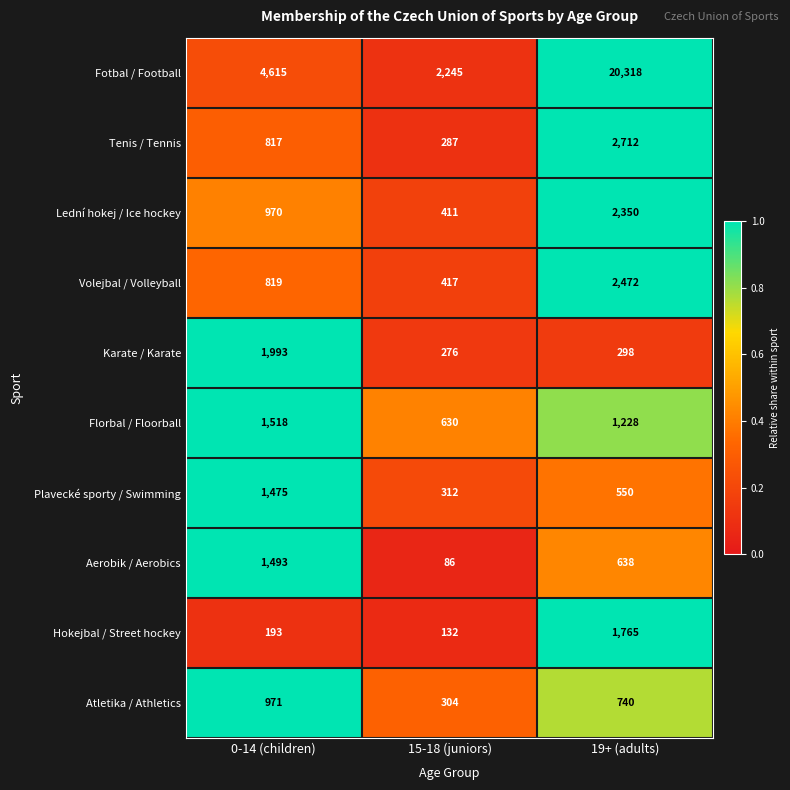

At which category is the sum across all series the highest?

19+ (adults)